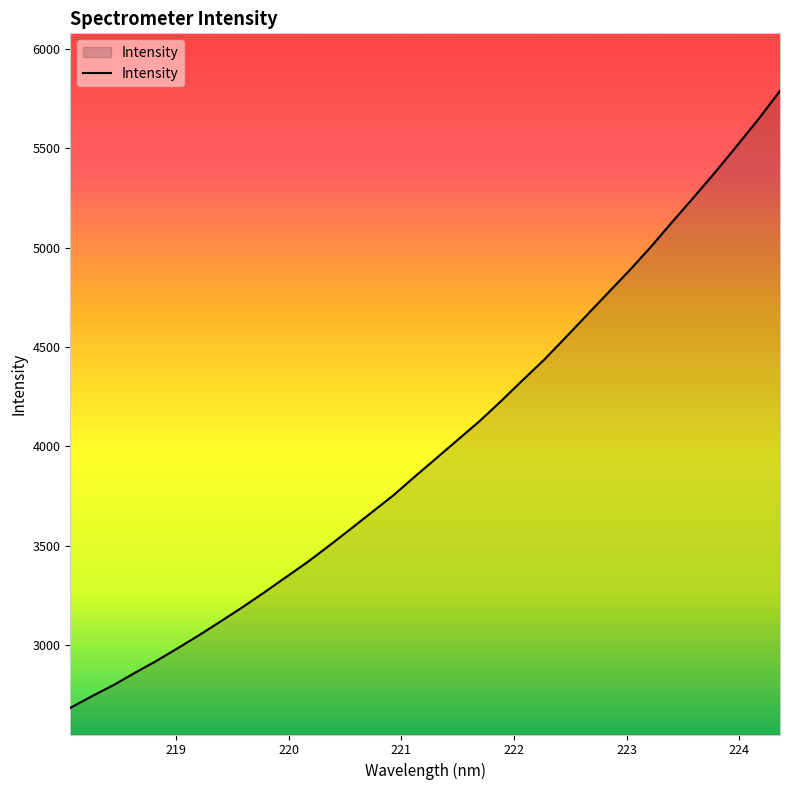

What is the smallest value displayed?

2682.9